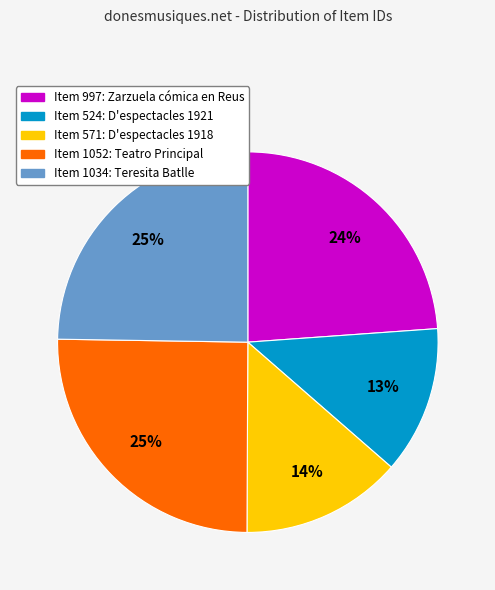

To the nearest percent, what portion does Item 997: Zarzuela cómica en Reus represent?

24%